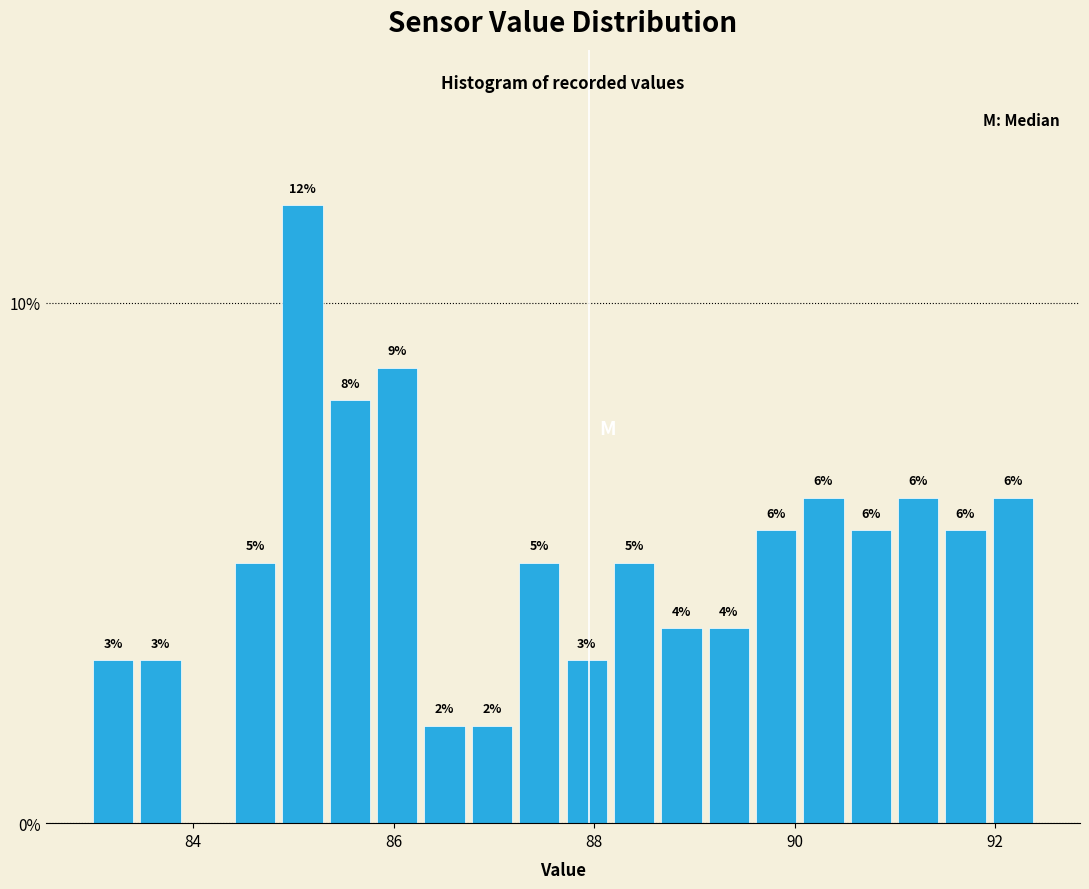

Read against the x-axis, roughly where is the centre of the tallest bar?

85.0